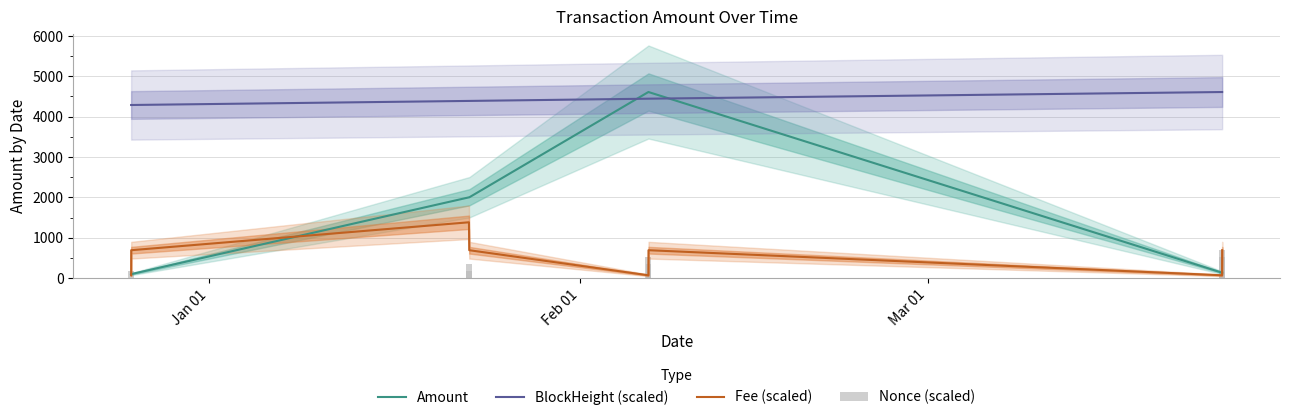

The value of BlockHeight (scaled) at 5 is 7632.6. True or false?

False